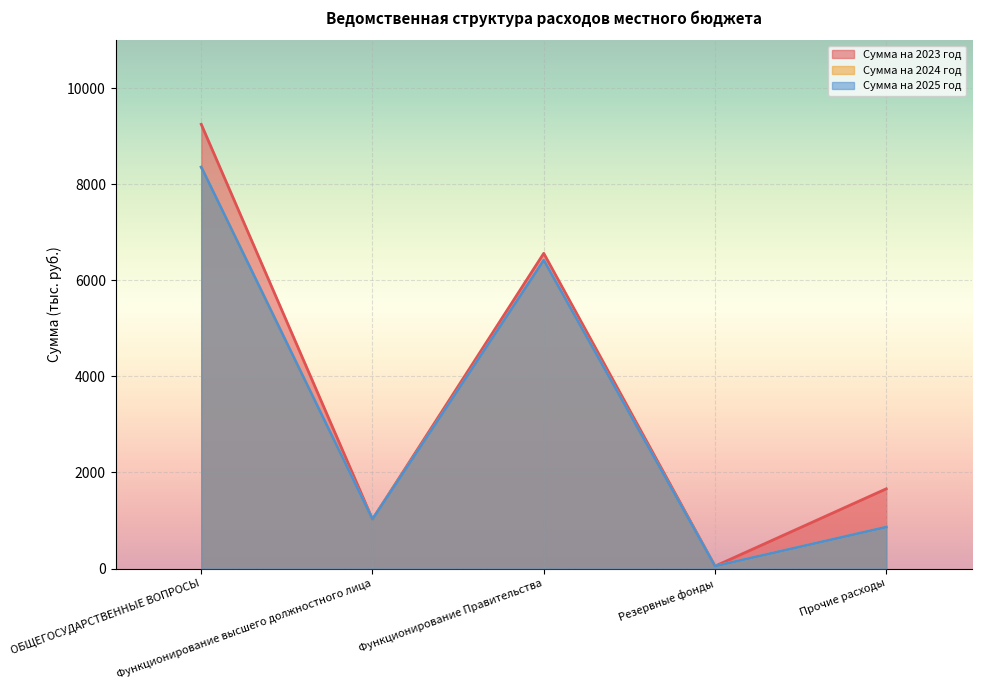

Where does the Сумма на 2025 год series first go above 1025?

ОБЩЕГОСУДАРСТВЕННЫЕ ВОПРОСЫ